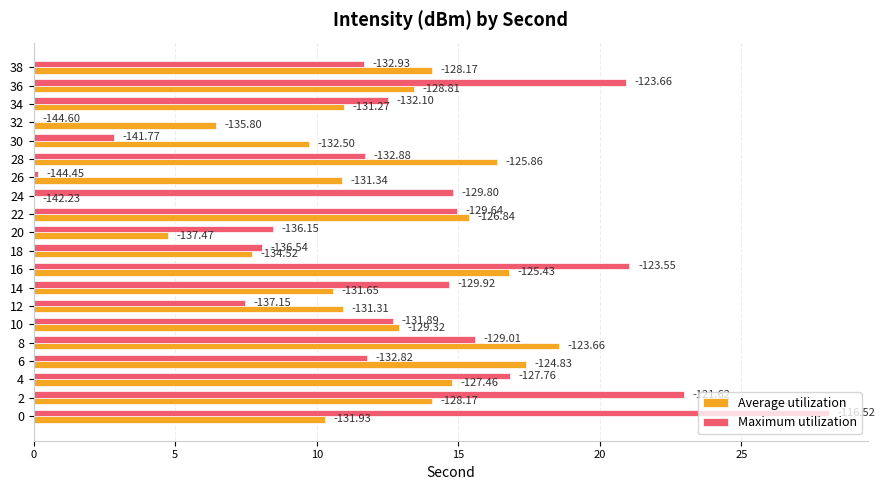

What are all the series names shown in the legend?

Average utilization, Maximum utilization